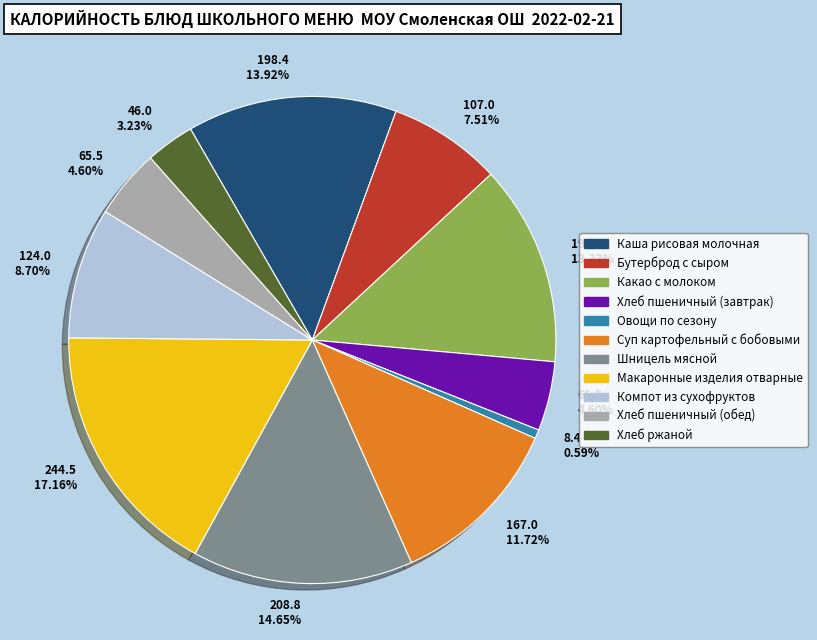

What is the smallest slice in the pie chart?

Овощи по сезону